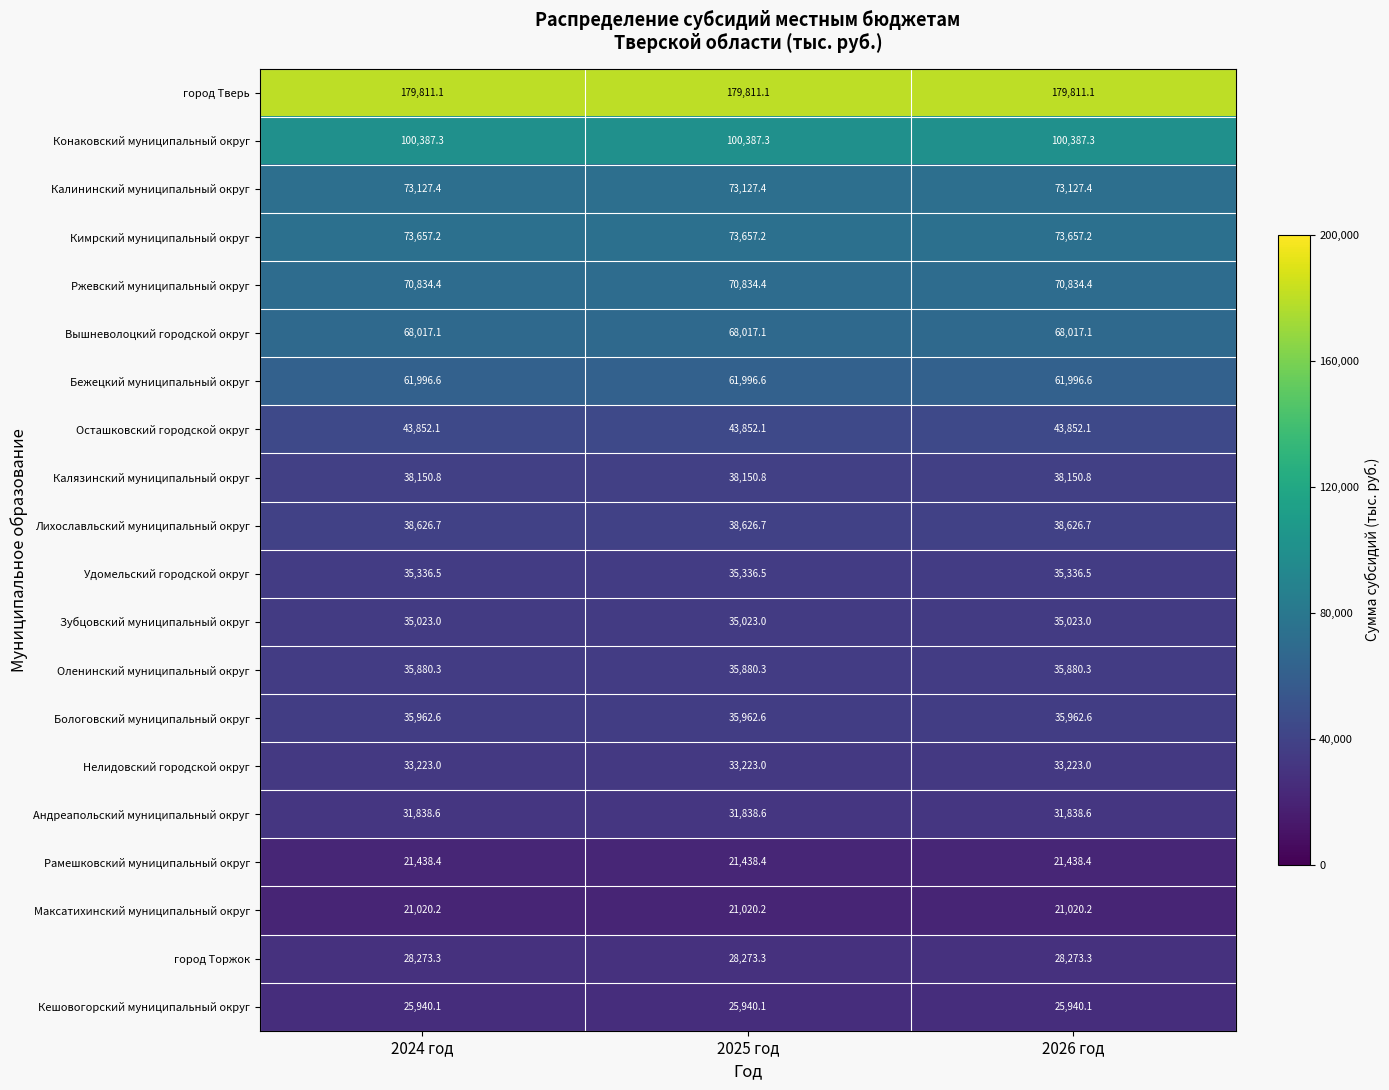

What is the spread (max minus min) of values at 2024 год?

158790.9